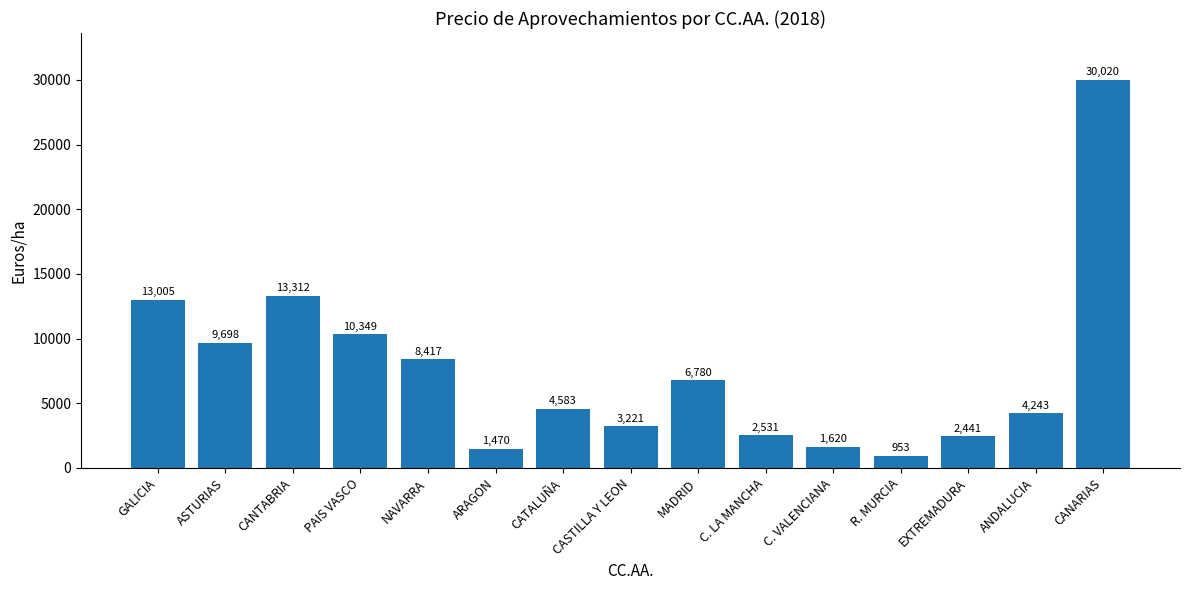

What is the approximate value at EXTREMADURA?

2441.3